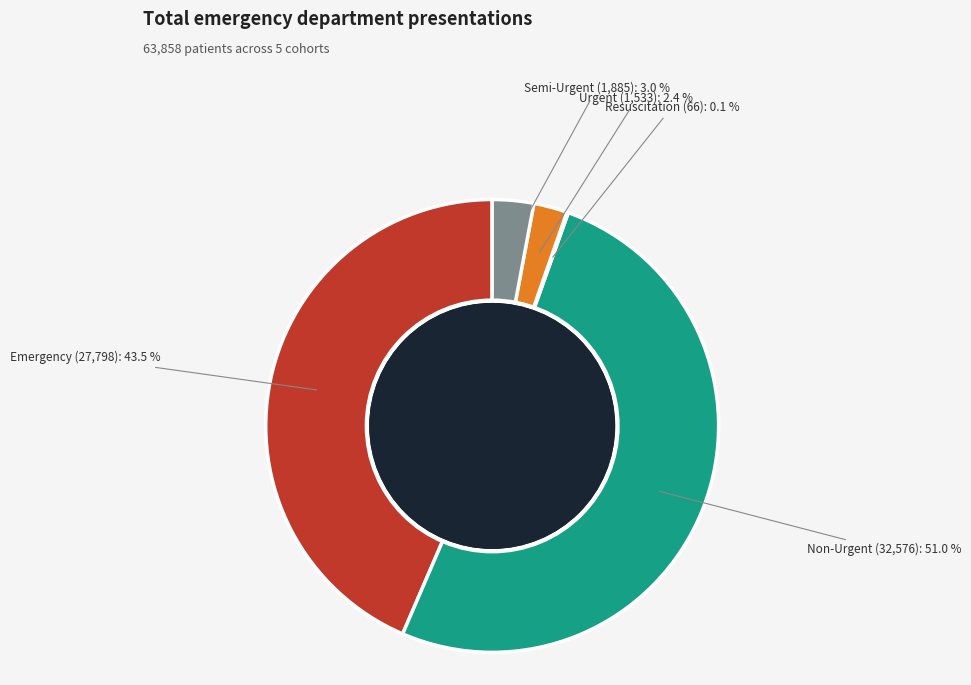

Is there a majority slice in this chart?

Yes